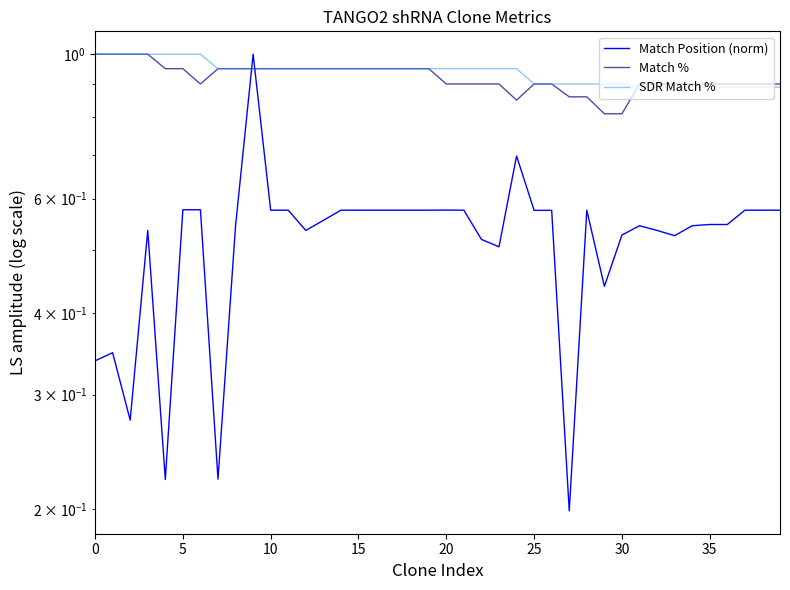

What is the value of the Match % point at the 11th from the left?

1.0